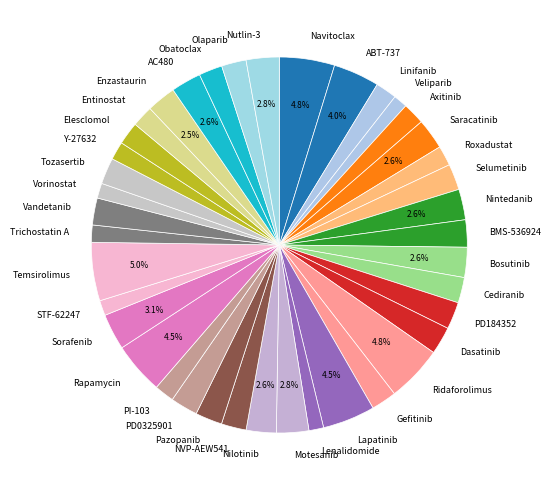

The BMS-536924 slice represents 14% of the pie. True or false?

False